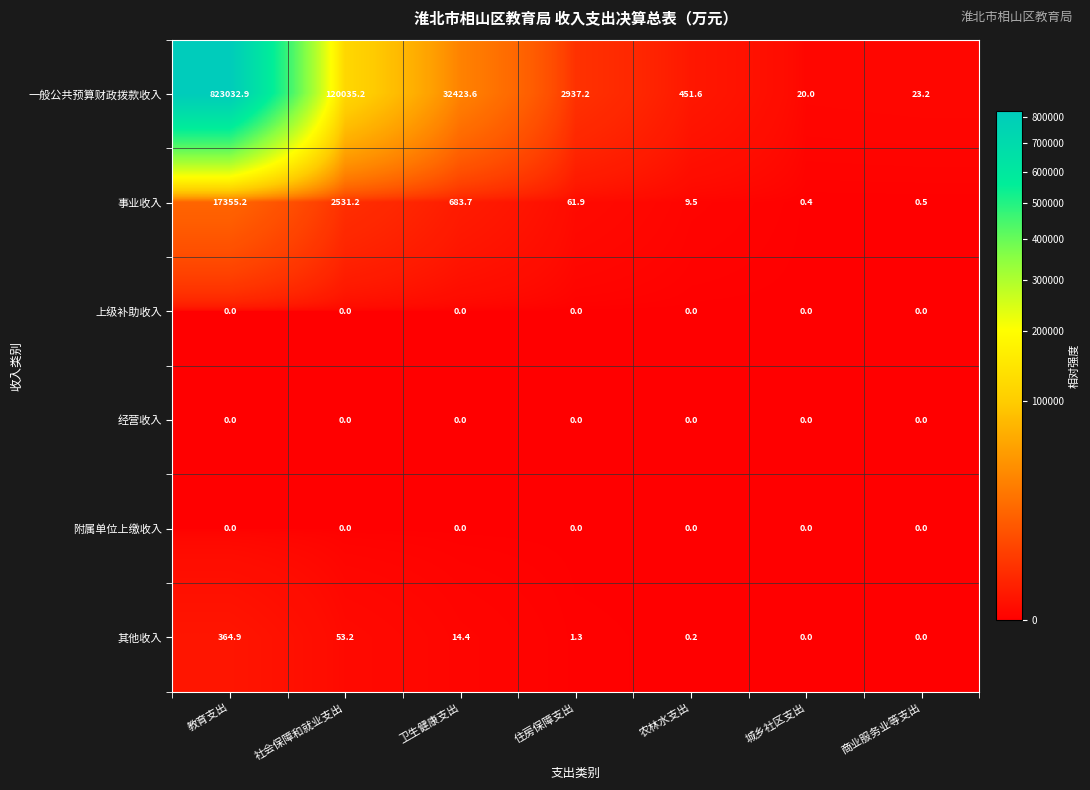

At which category is the sum across all series the highest?

教育支出